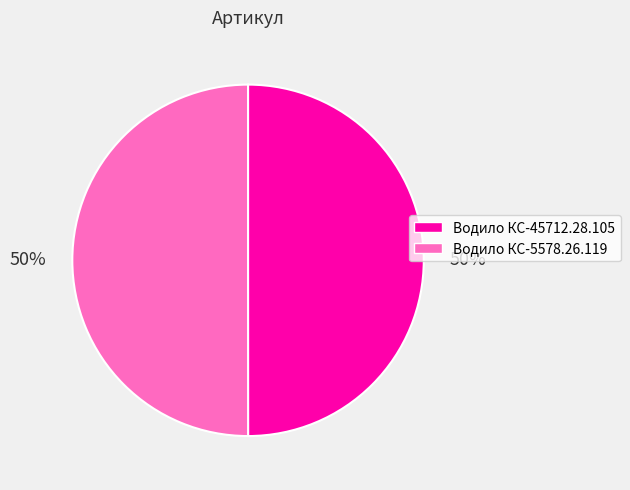

To the nearest percent, what percentage of the pie is Водило КС-5578.26.119?

50%